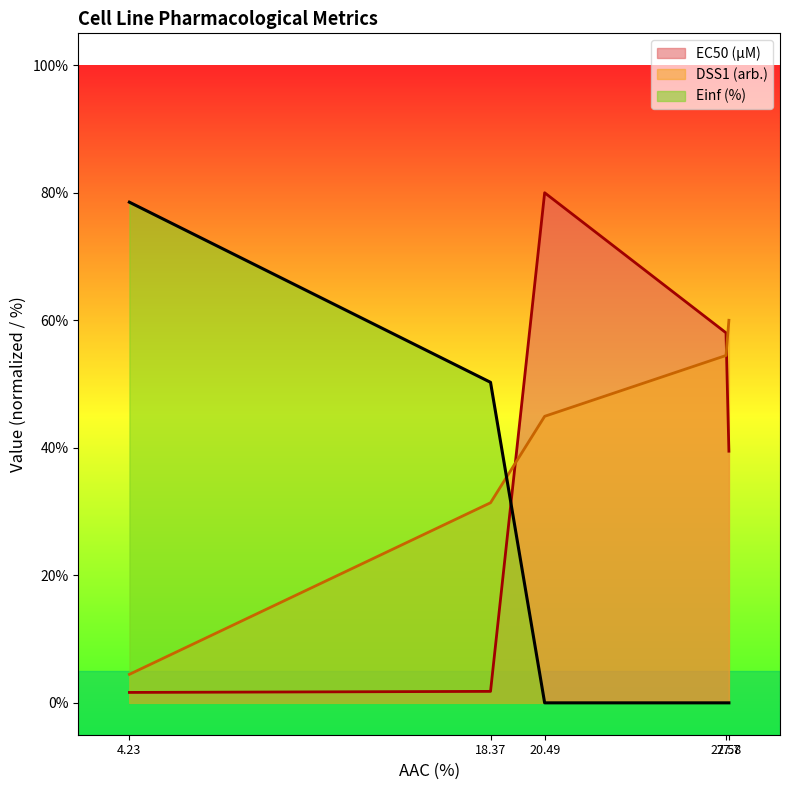

Which series has the widest spread of values?

Einf (%)